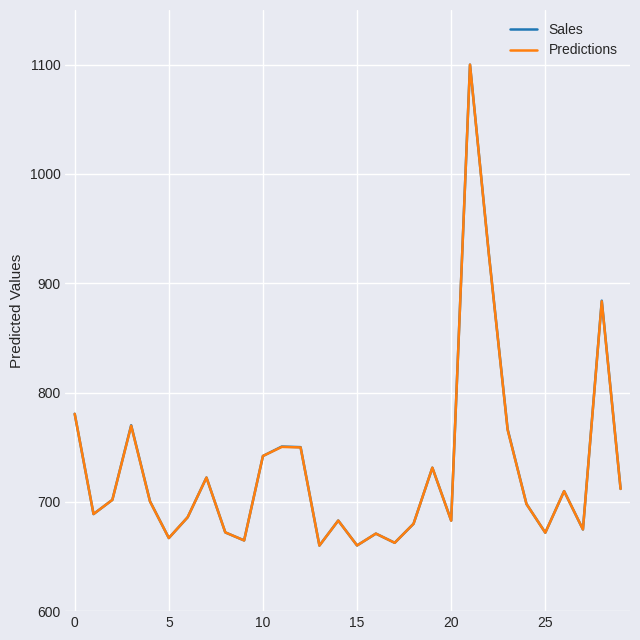

Does the chart display data point markers on the line(s)?

No